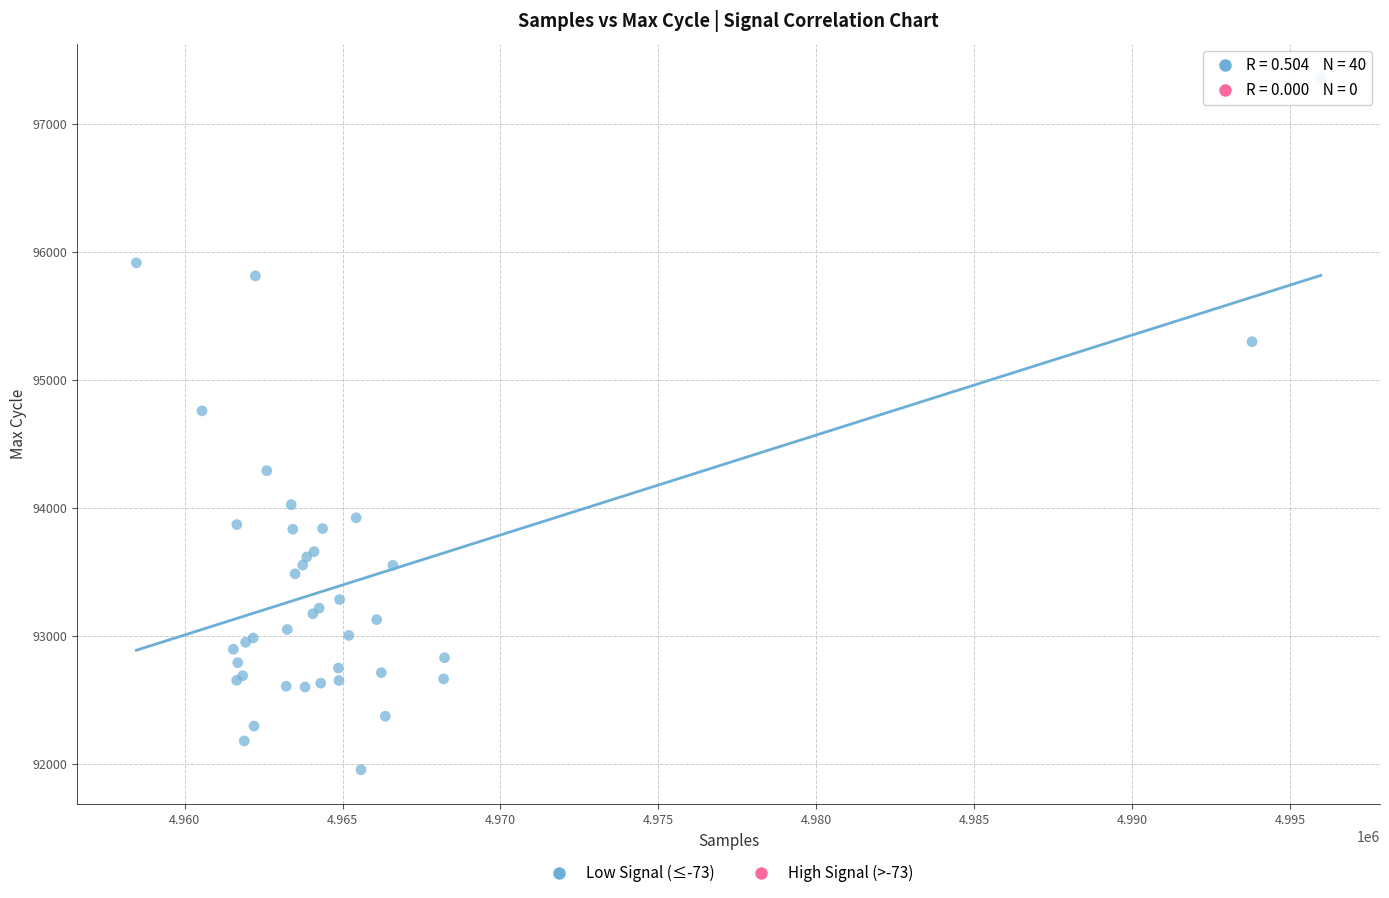

What Y value in the scatter plot is closest to 94655?

94757